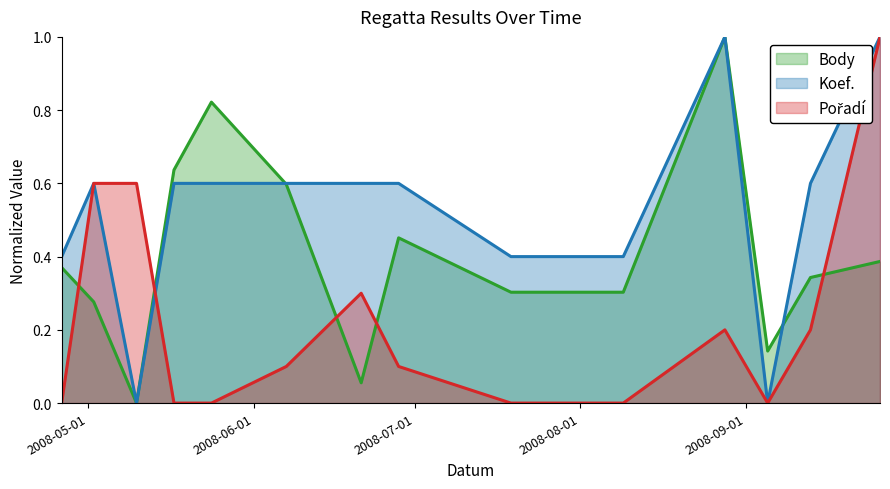

What are all the series names shown in the legend?

Body, Koef., Pořadí